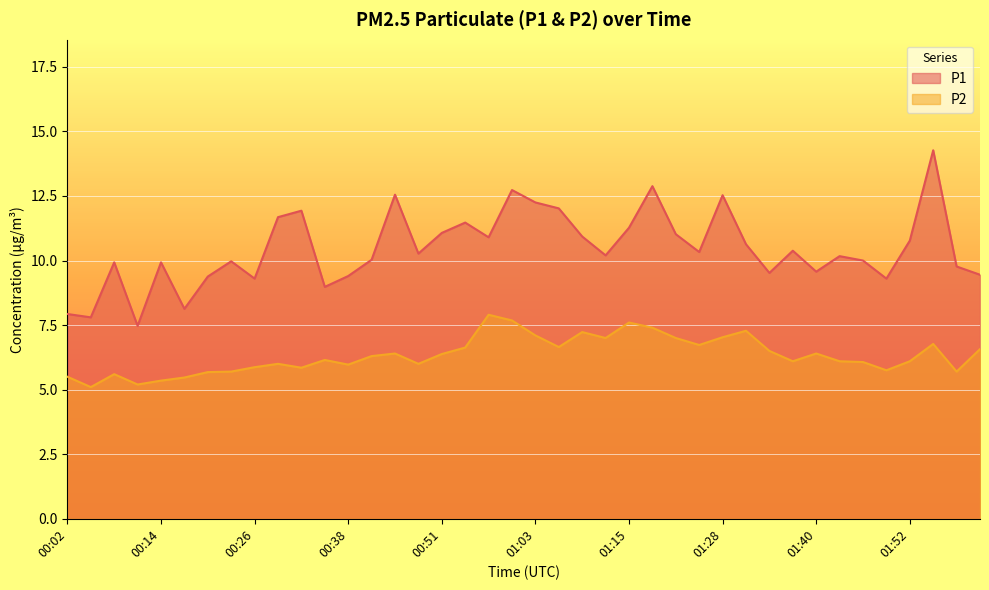

What is the label of the 3rd point from the right?

01:55